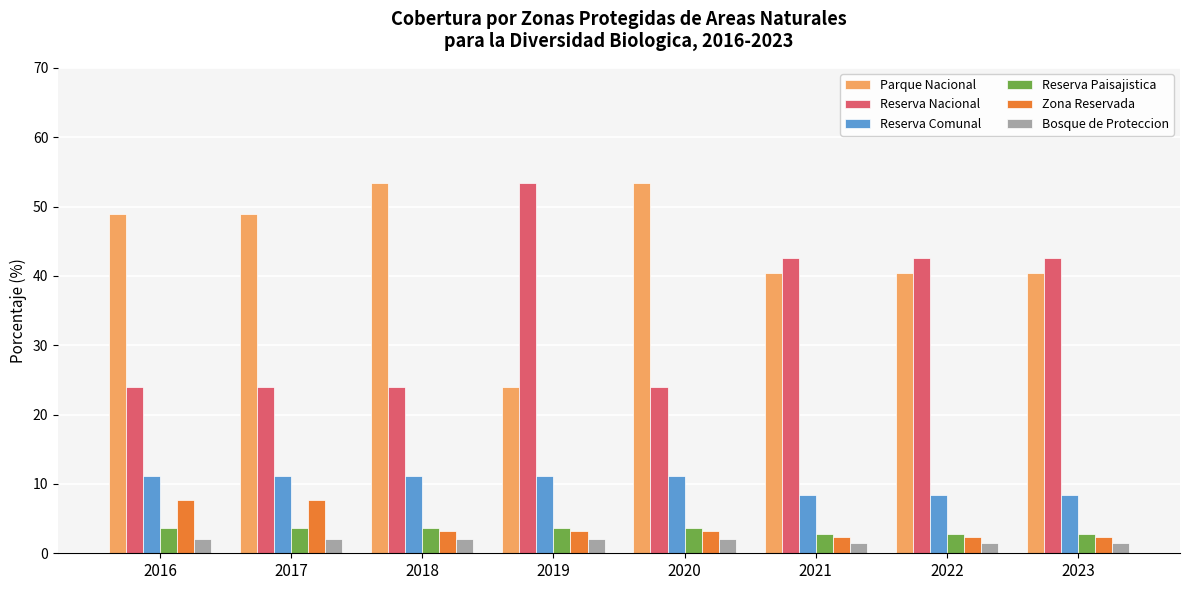

True or false: Bosque de Proteccion has a value of 2.0 at 2018.

True